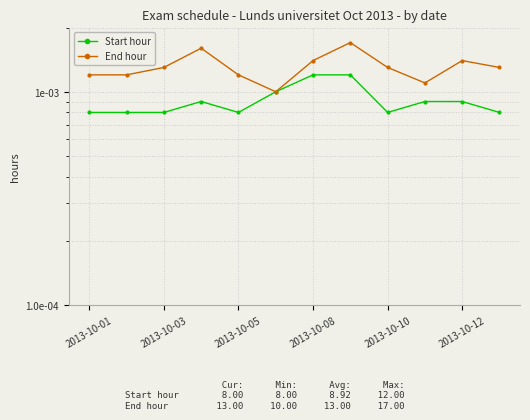

Is it true that Start hour equals 0.0 at 2013-10-08?

False